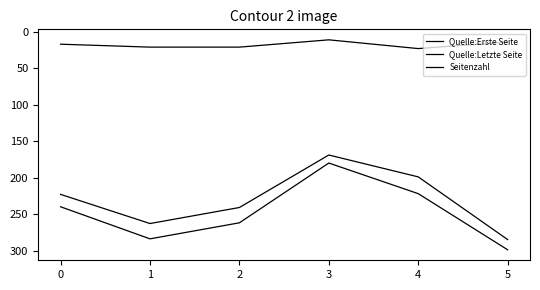

The value of Seitenzahl at 2 is 21. True or false?

True